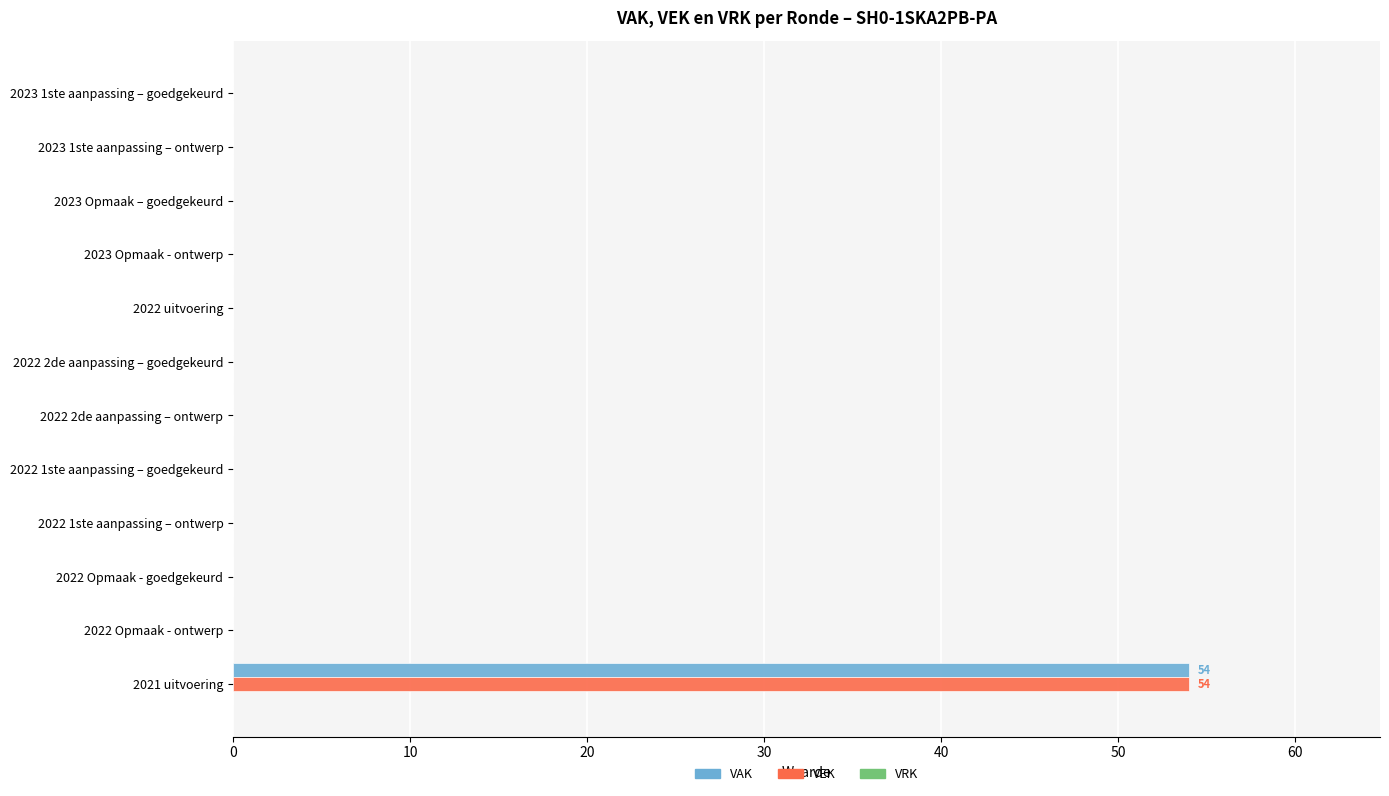

At which category is the sum across all series the highest?

2021 uitvoering